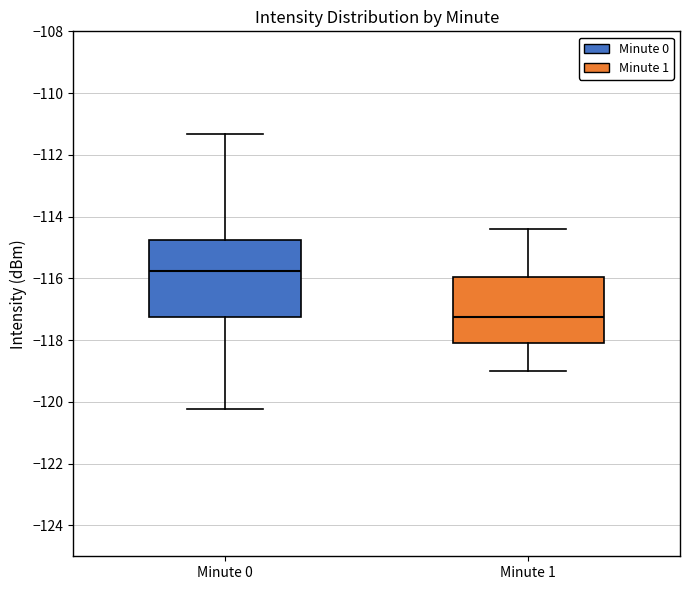

Which box has the highest median line?

Minute 0